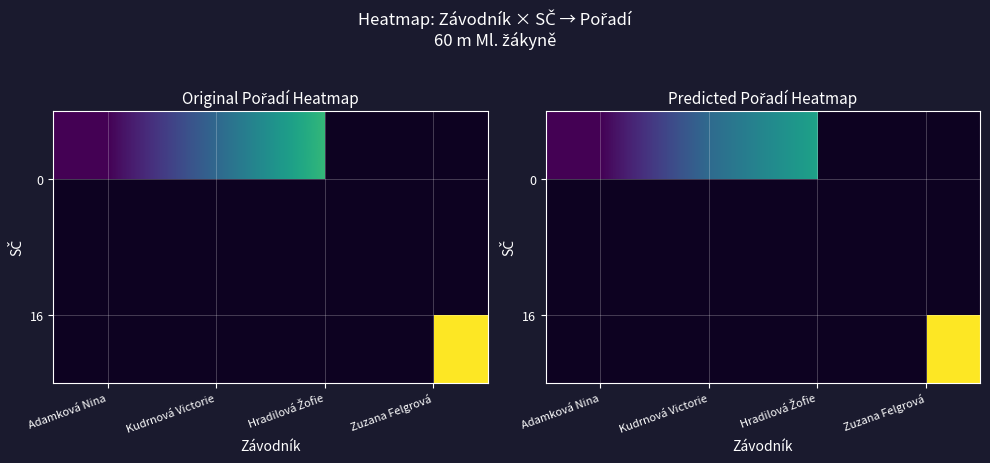

The value of row_0 at Hradilová Žofie is 1.0. True or false?

False